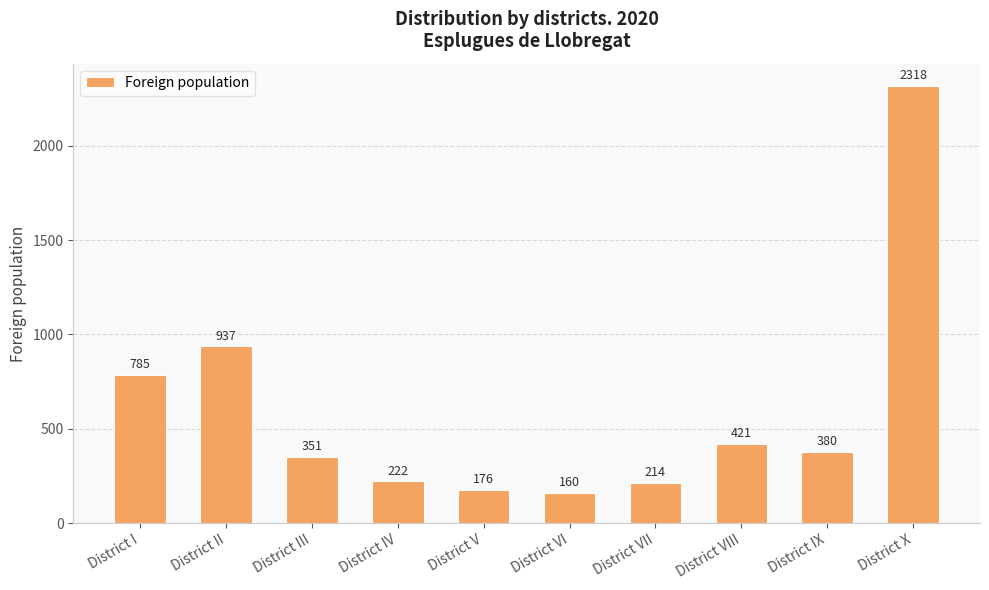

The chart shows a value of 421 at District VIII. True or false?

True